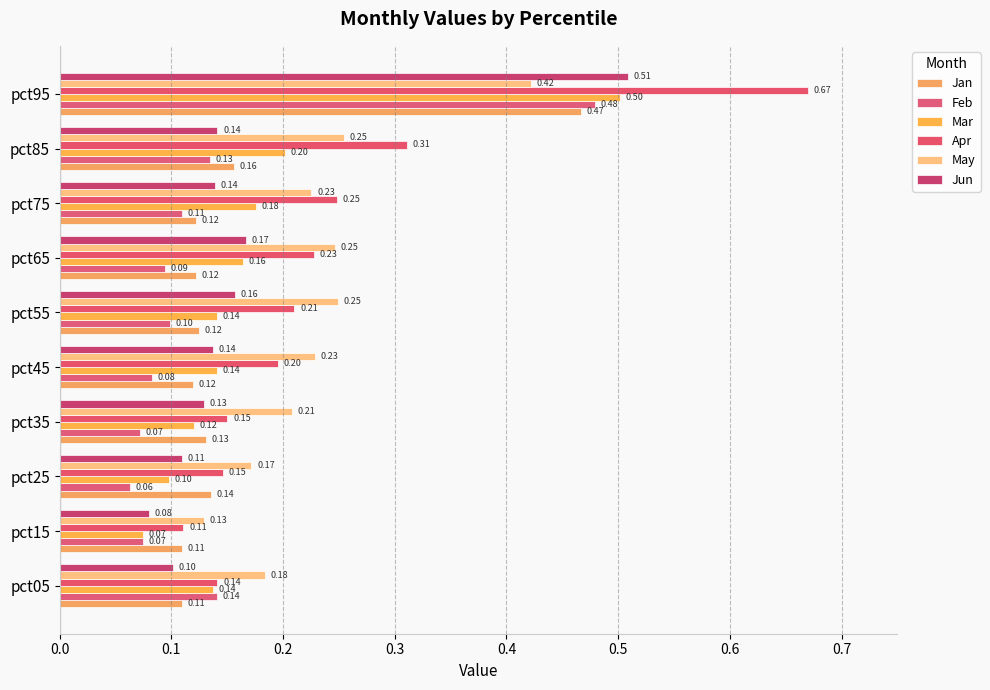

Count the number of categories in the chart.

10